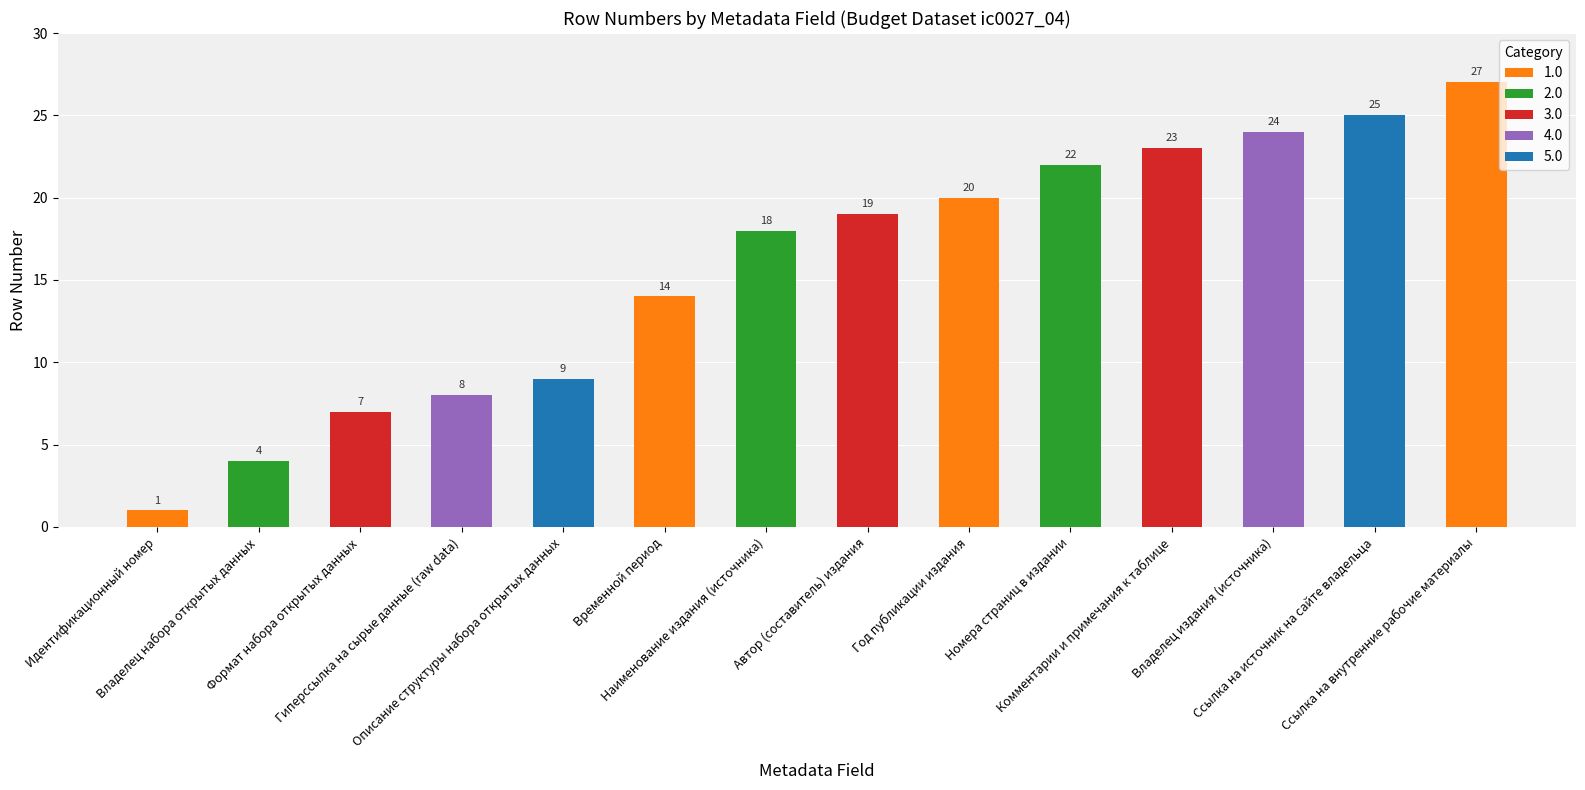

What is the sum of all values?

221